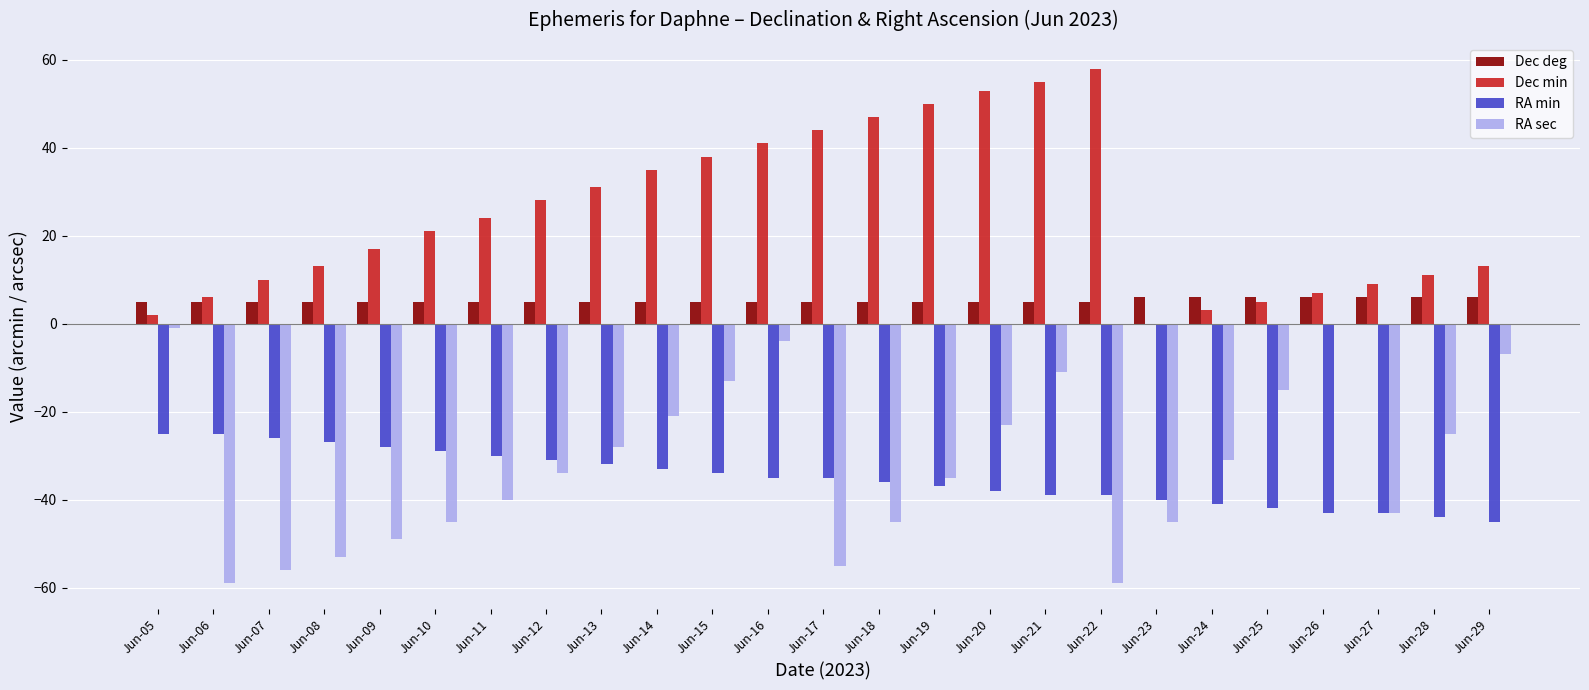

How many distinct data groups are displayed?

4